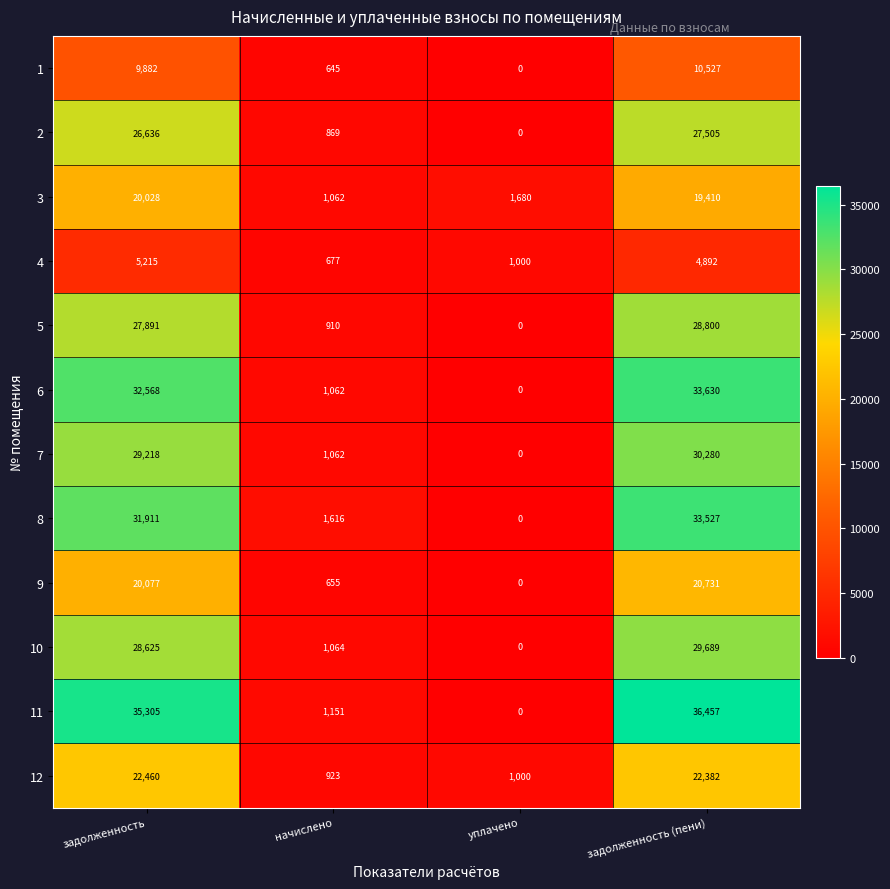

Which series has the widest spread of values?

11